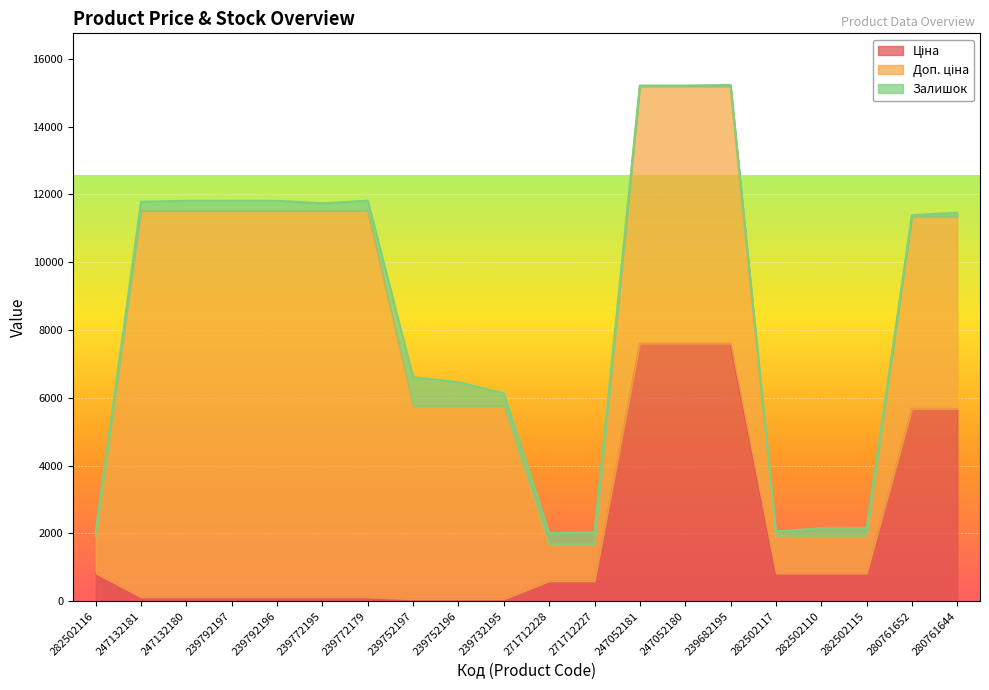

Which series has the widest spread of values?

Доп. ціна